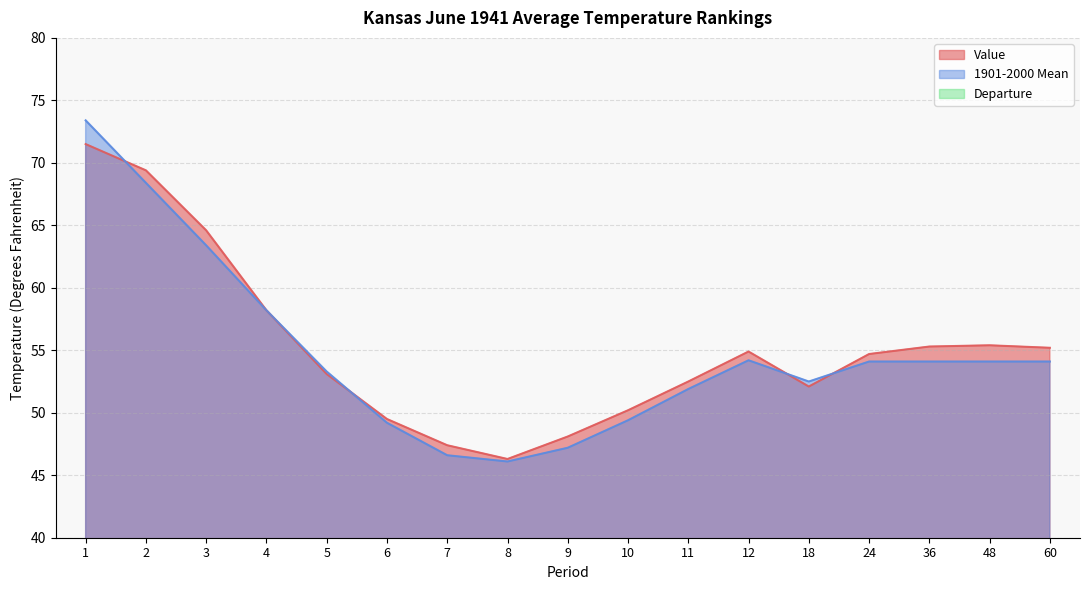

Is it true that 1901-2000 Mean equals 92.2 at 2?

False